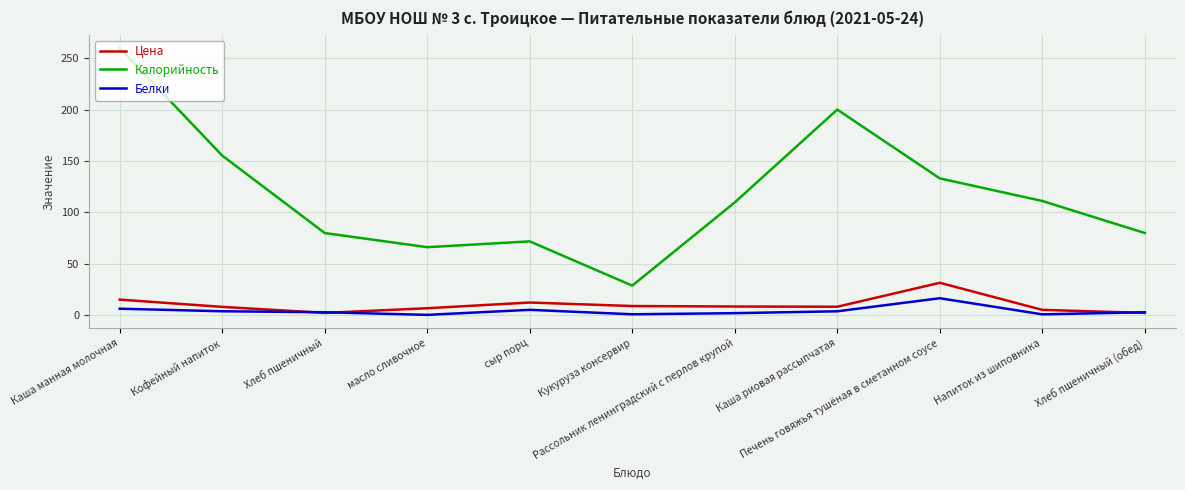

Between Каша манная молочная and Рассольник ленинградский с перлов крупой, which series saw the biggest shift?

Калорийность